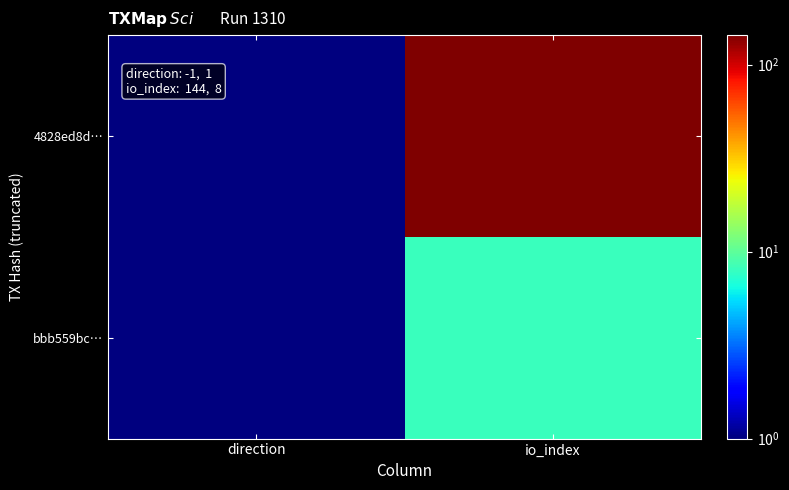

Which series changed the most between direction and io_index?

4828ed8d…